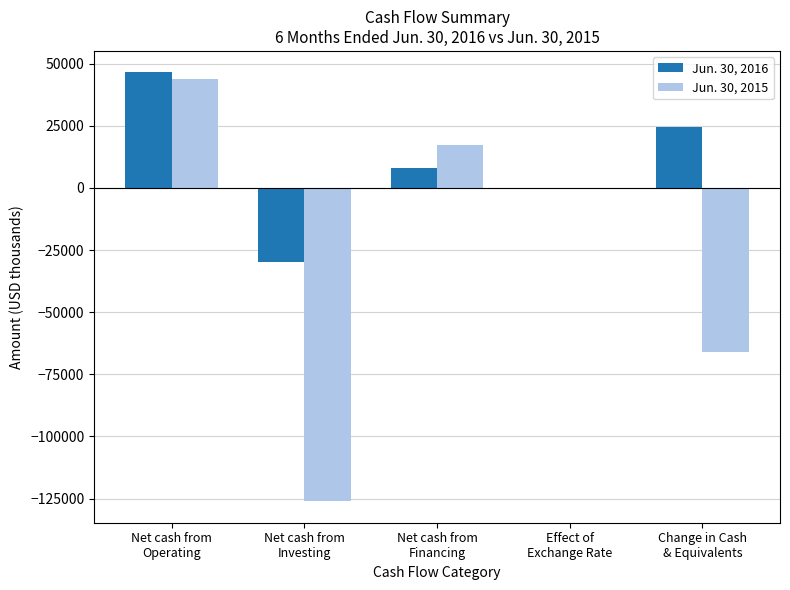

What is the greatest value displayed?

46510